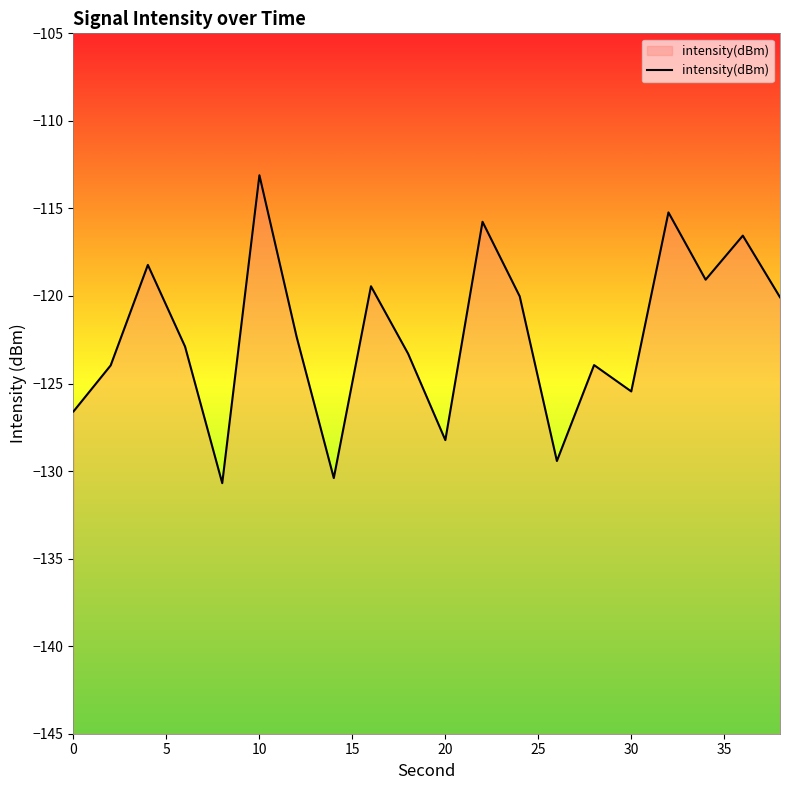

The chart shows a value of -128.2 at 20. True or false?

True